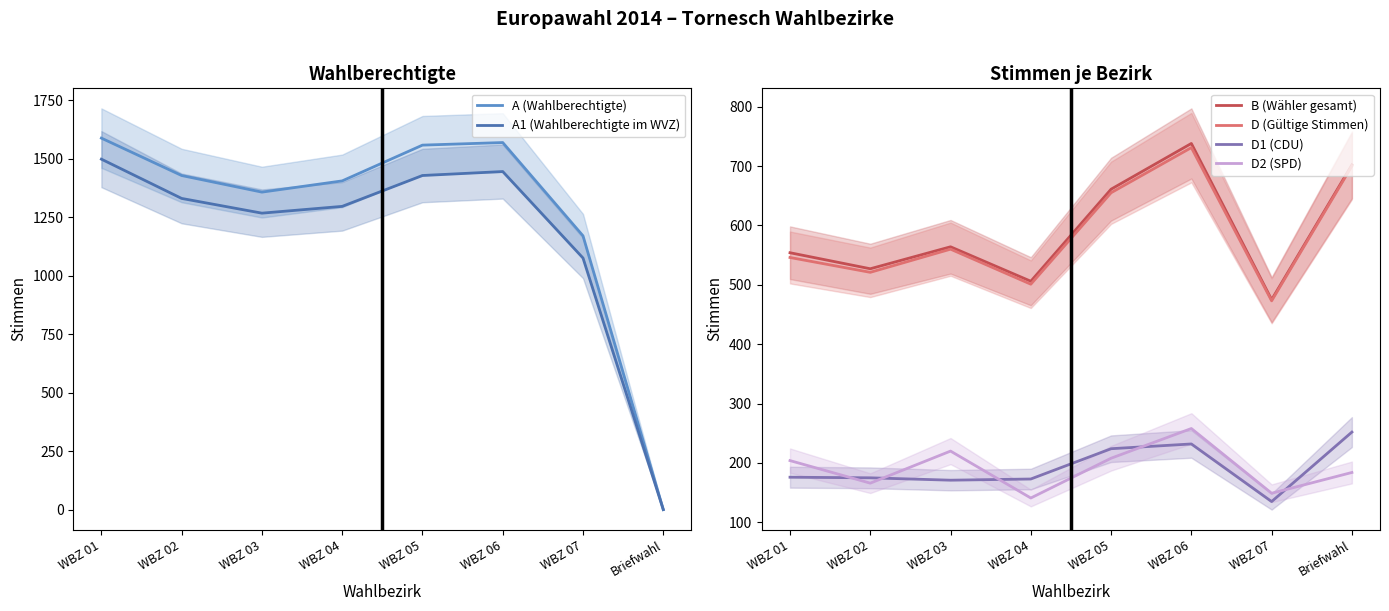

At which category is the sum across all series the highest?

WBZ 06